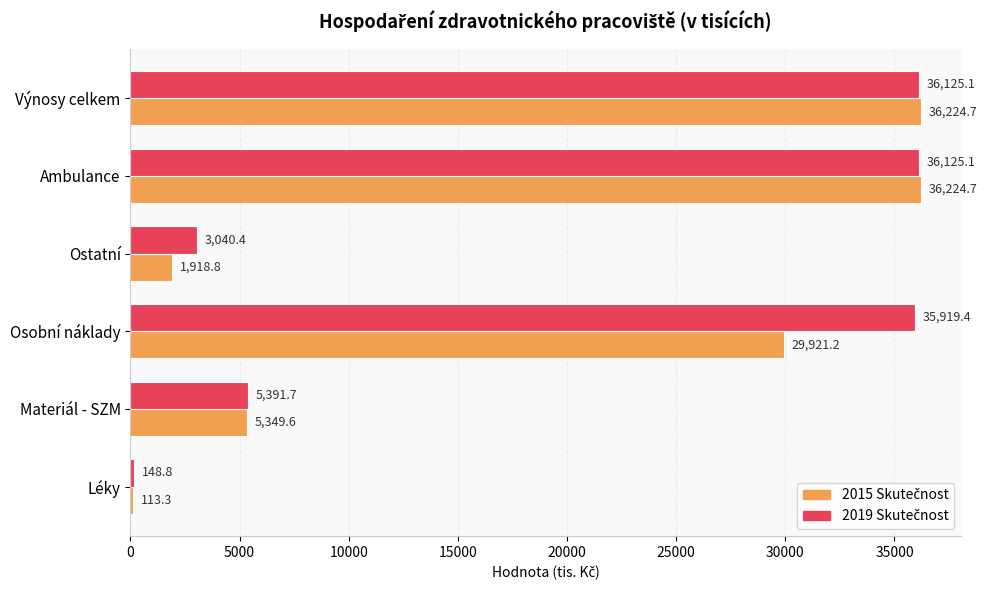

What is the total value across all series at Materiál - SZM?

10741.3